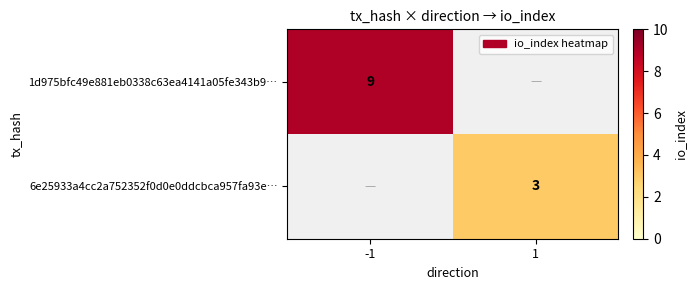

What is the difference between the highest and lowest values at -1?

9